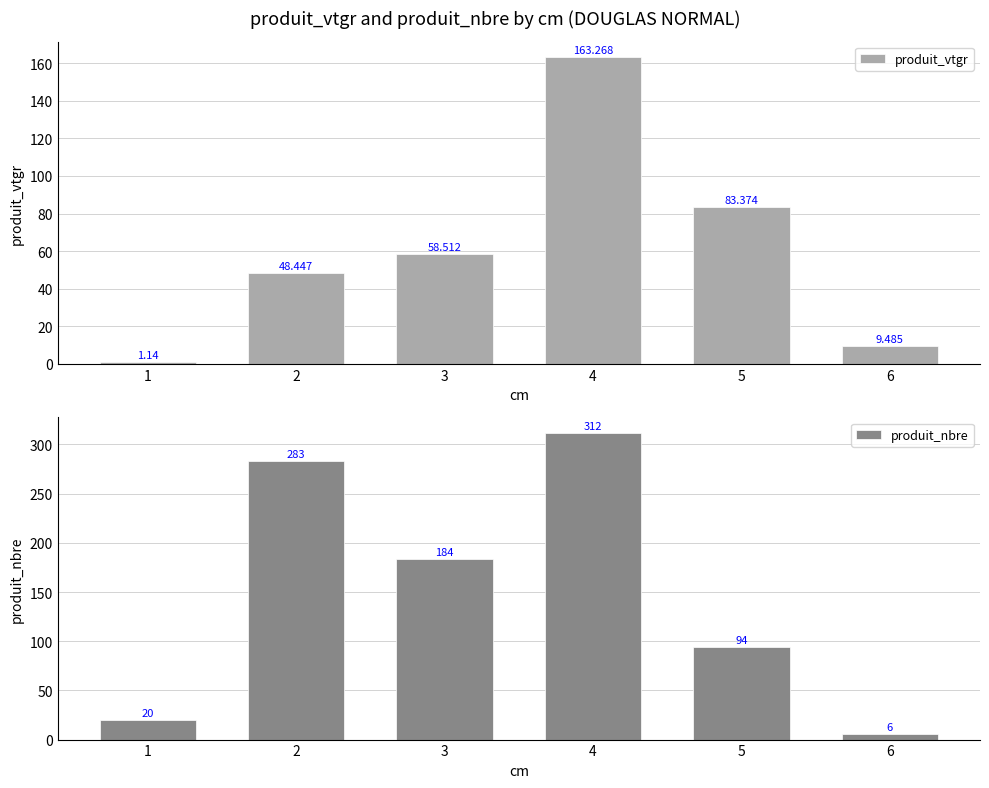

What is the difference between the highest and lowest values at 4?

148.7